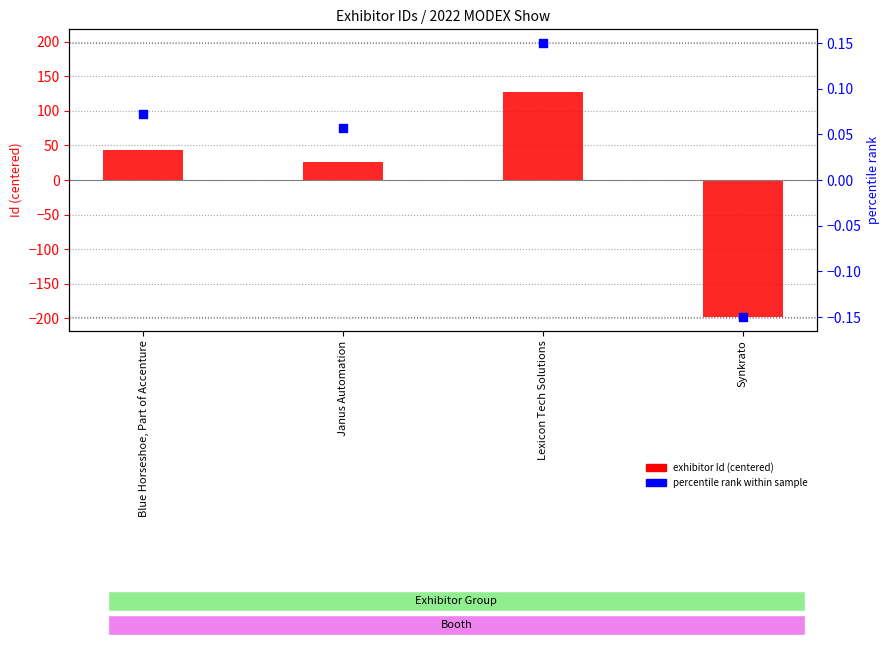

Which series has the largest total across all categories?

percentile rank within sample